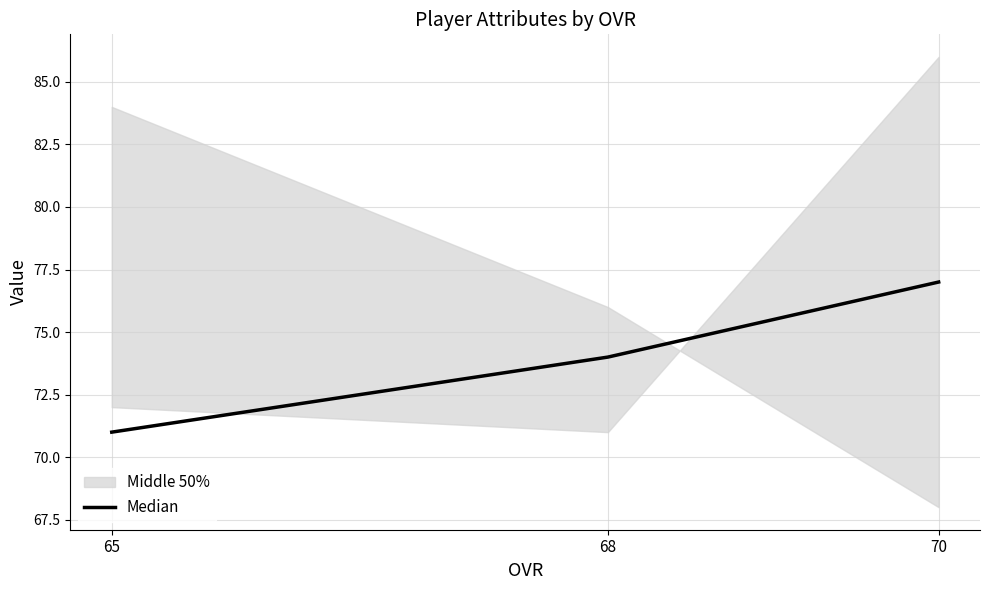

What value does the data have at 68?

74